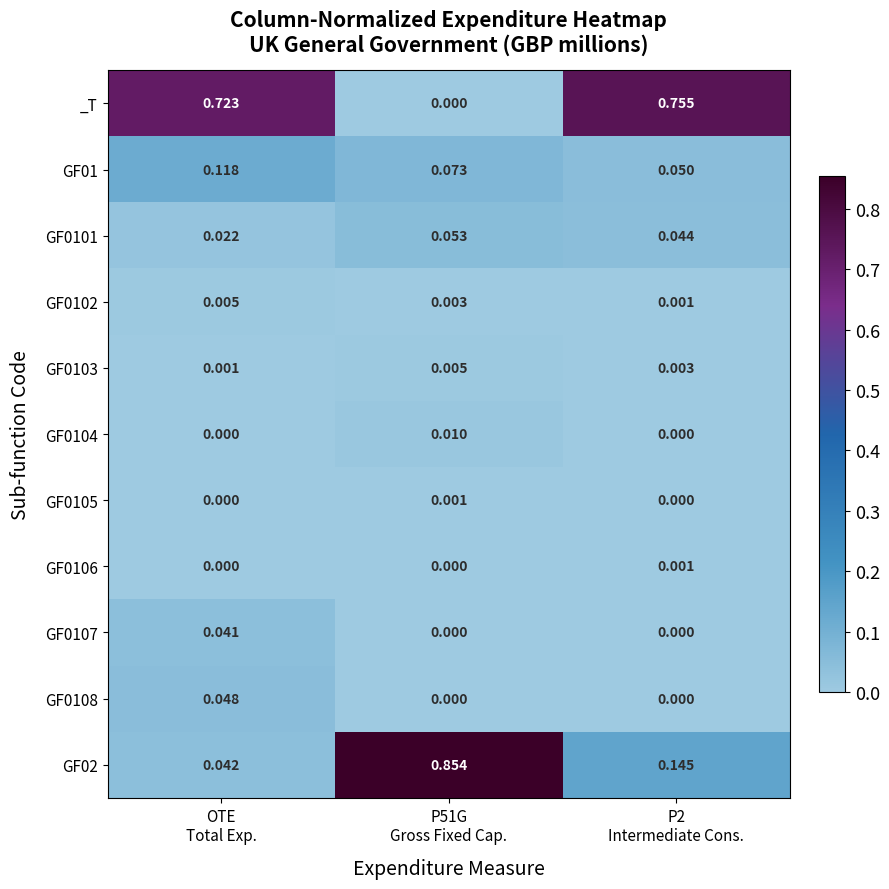

How many distinct data groups are displayed?

11